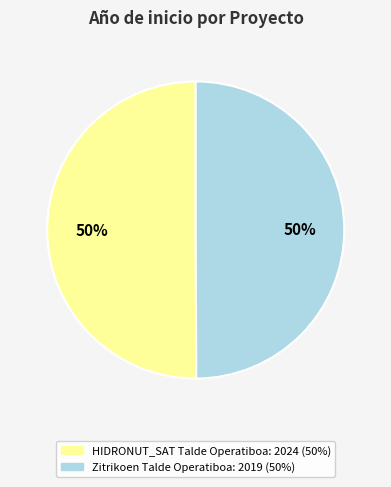

To the nearest percent, what percentage of the pie is HIDRONUT_SAT Talde Operatiboa?

50%